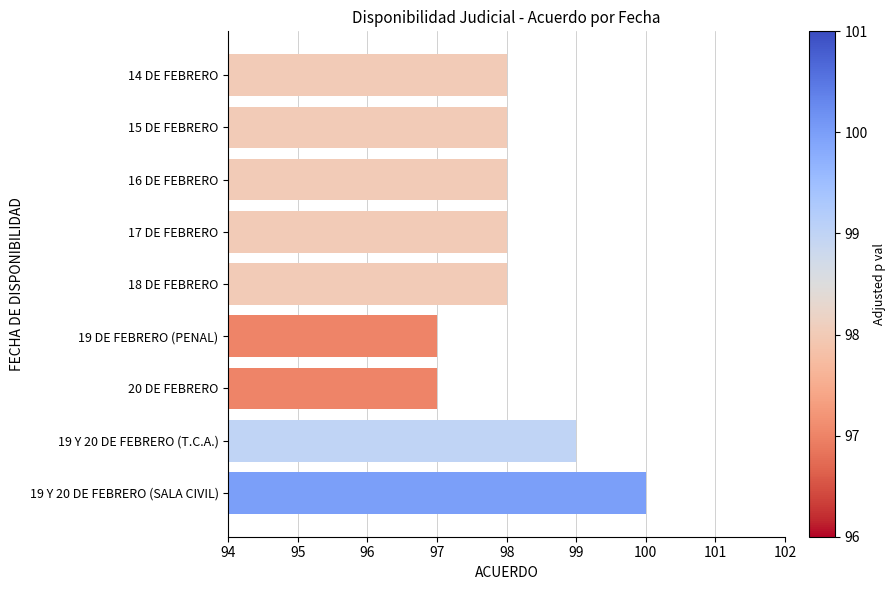

What is the change in value from 16 DE FEBRERO to 19 Y 20 DE FEBRERO (SALA CIVIL)?

+2